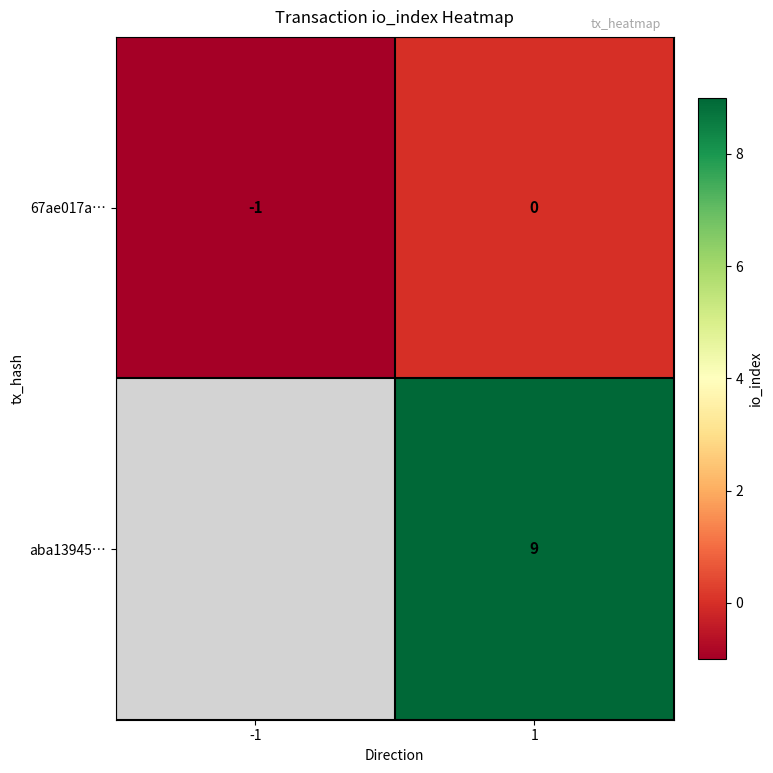

The value of 67ae017a… at 1 is 0. True or false?

True